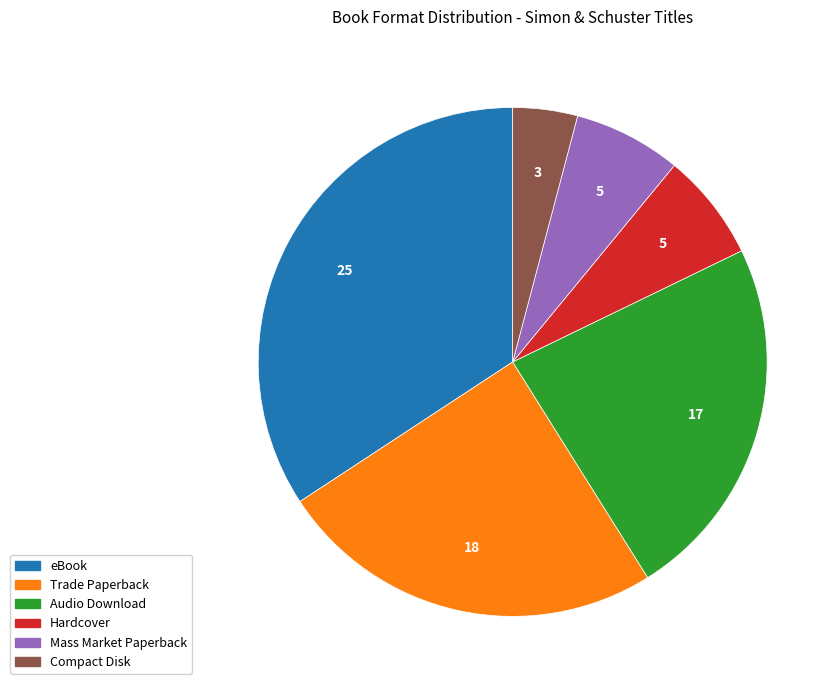

The eBook slice represents 34% of the pie. True or false?

True